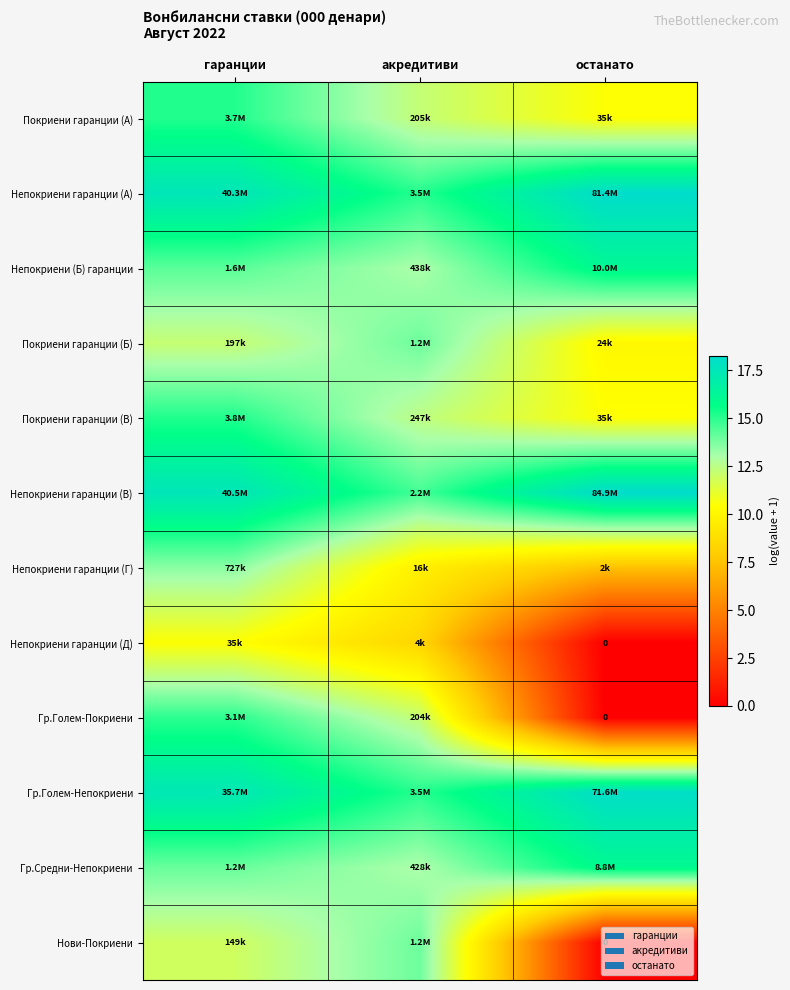

Is the value of Нови-Покриени at гаранции greater than the value of Гр.Голем-Непокриени at гаранции?

No